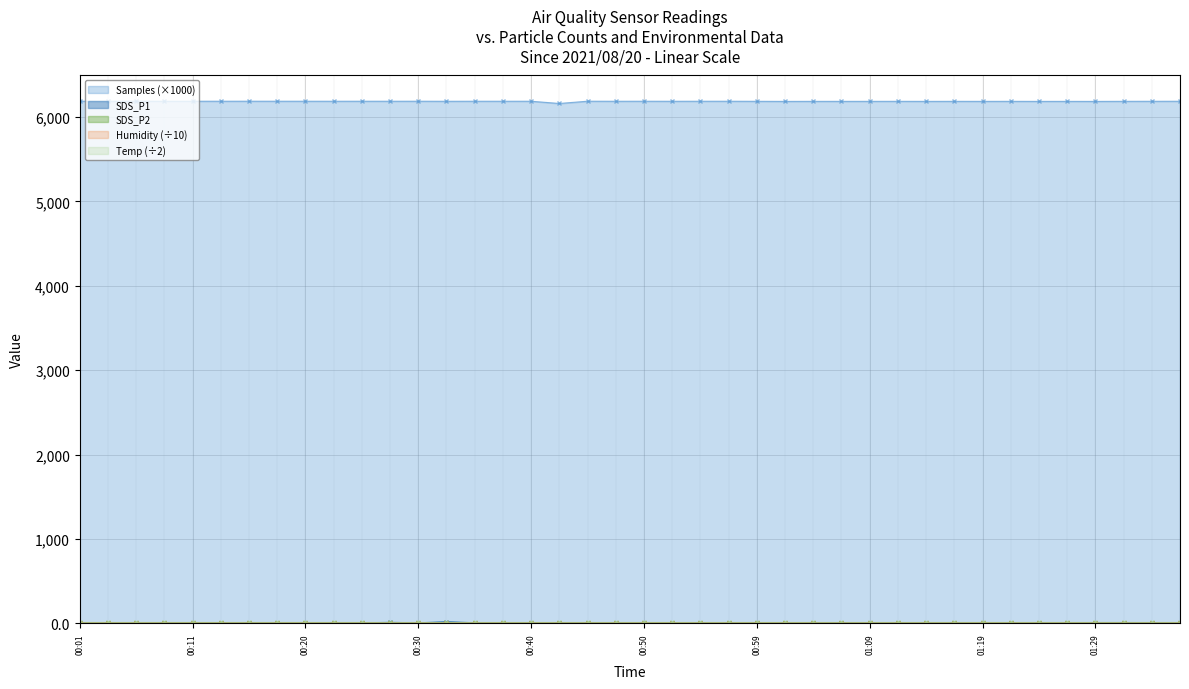

Which has a higher value, 01:36 or 00:30?

00:30